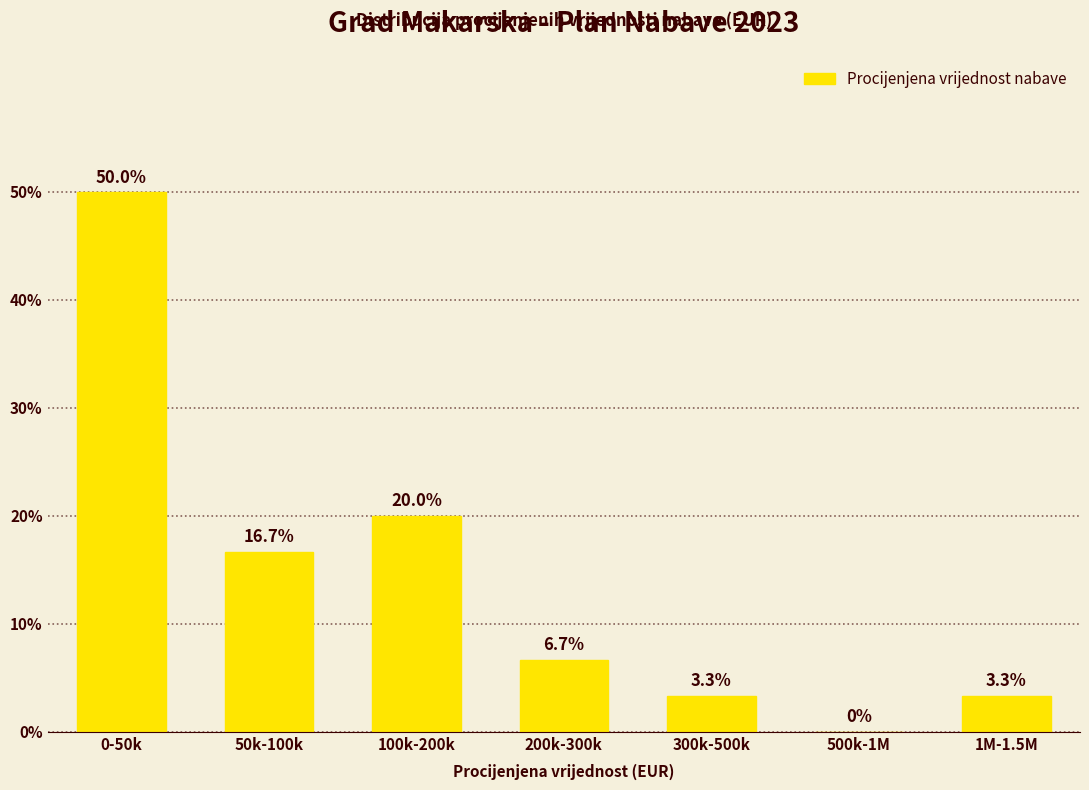

Reading left to right, transcribe all the data shown in this chart.

0-50k=50.0	50k-100k=16.7	100k-200k=20.0	200k-300k=6.7	300k-500k=3.3	500k-1M=0.0	1M-1.5M=3.3